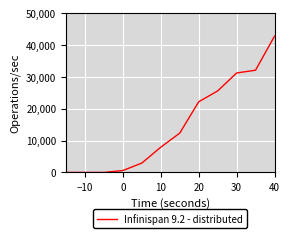

What is the difference between the maximum and minimum values?

42819.5